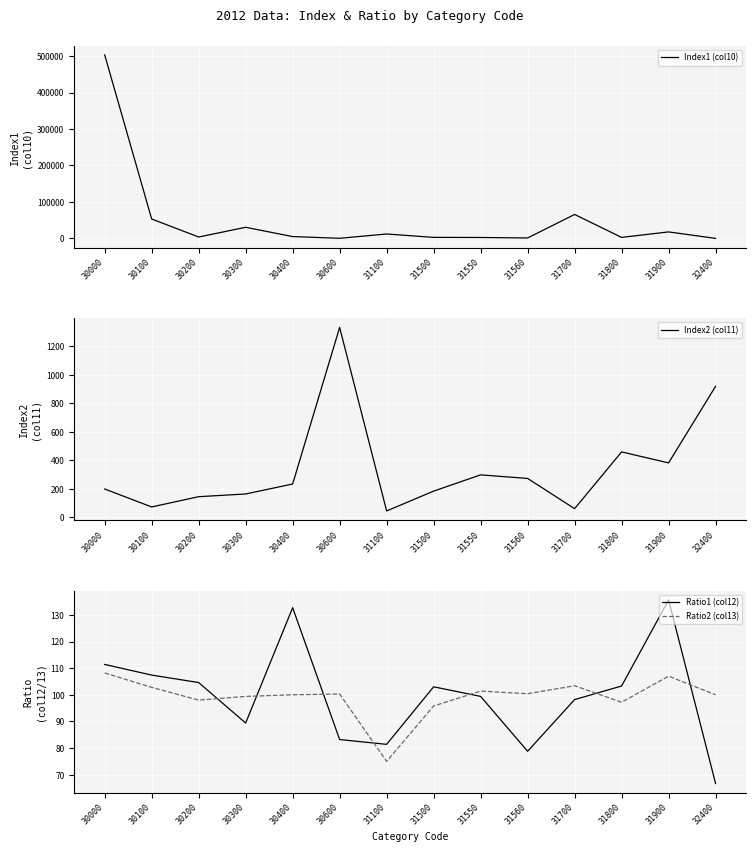

Rank the categories by Index1 (col10) value from lowest to highest.

32400, 30600, 31560, 31550, 31800, 31500, 30200, 30400, 31100, 31900, 30300, 30100, 31700, 30000